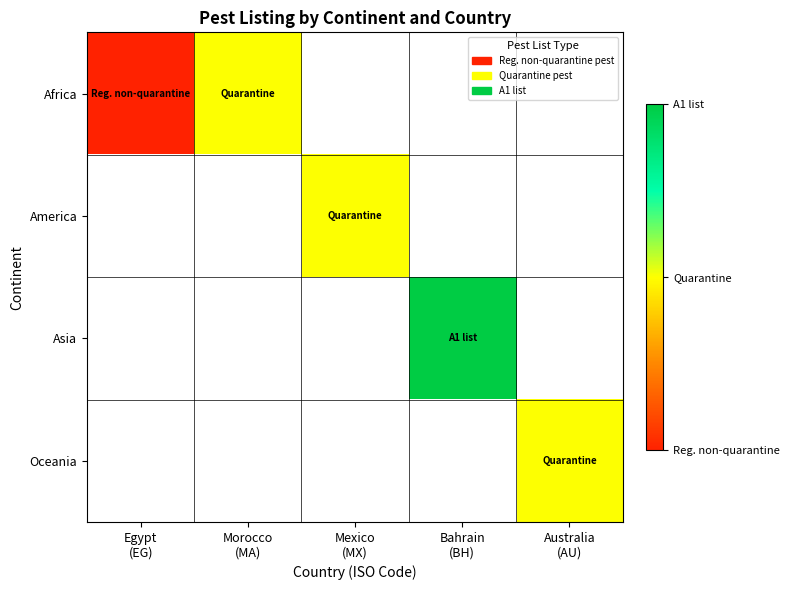

How many values in Oceania are above zero?

1